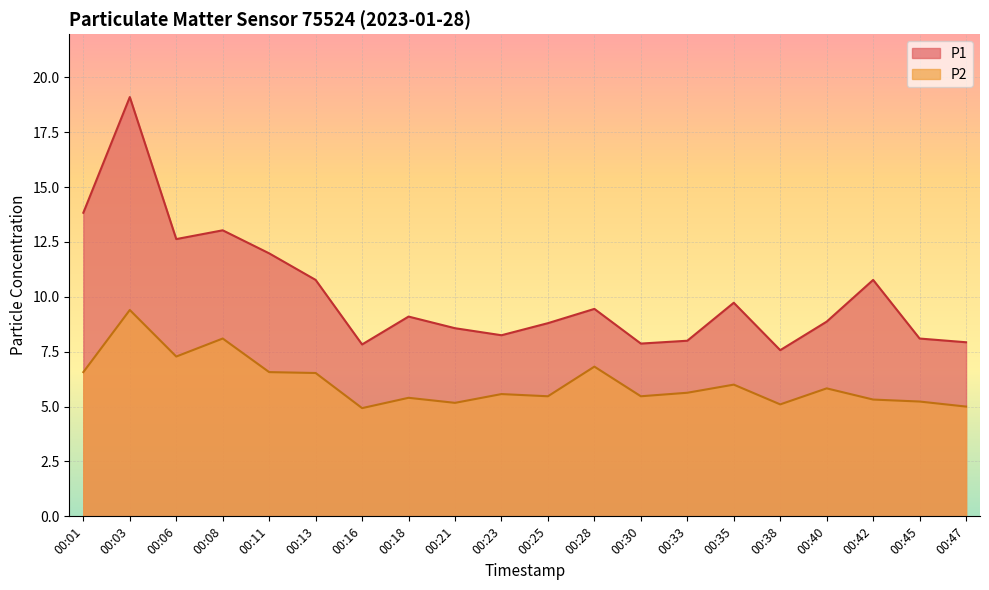

Between 00:01 and 00:35, which series saw the biggest shift?

P1